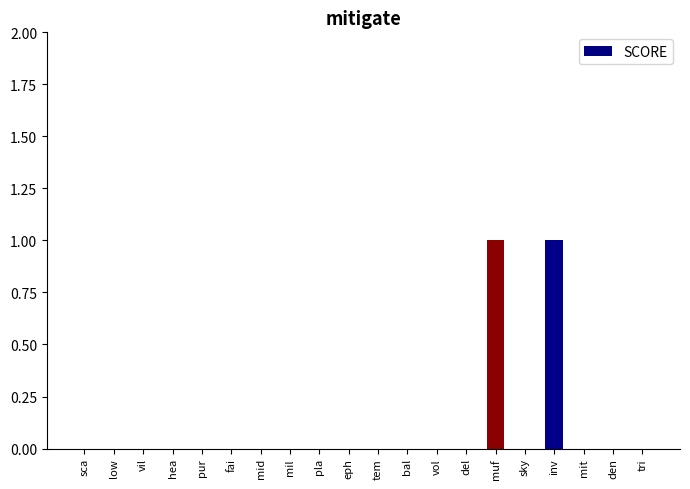

Reading left to right, what are all the values shown in this chart?

0	0	0	0	0	0	0	0	0	0	0	0	0	0	1	0	1	0	0	0